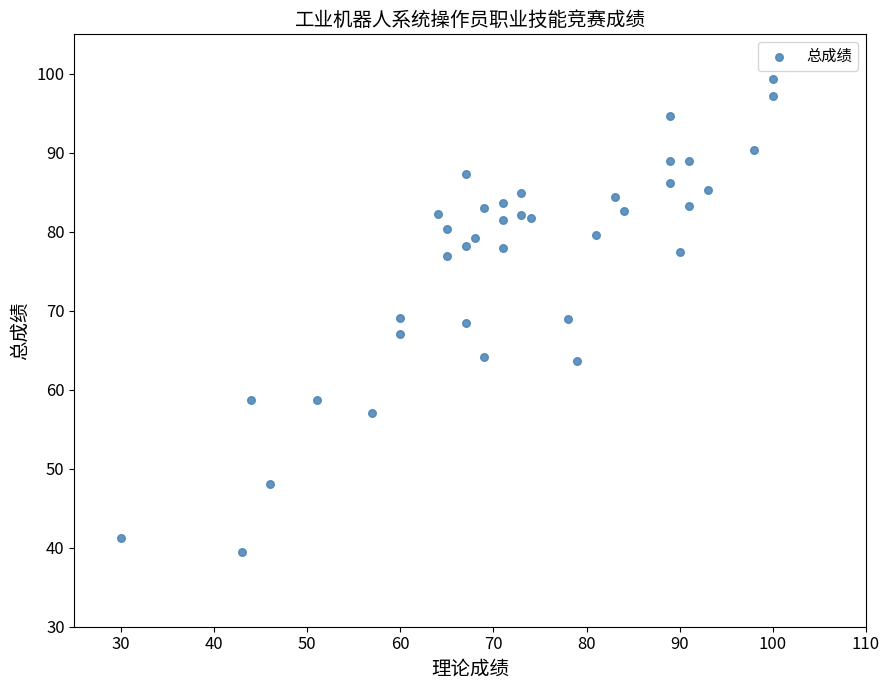

What is the range of Y values (max minus min)?

59.8